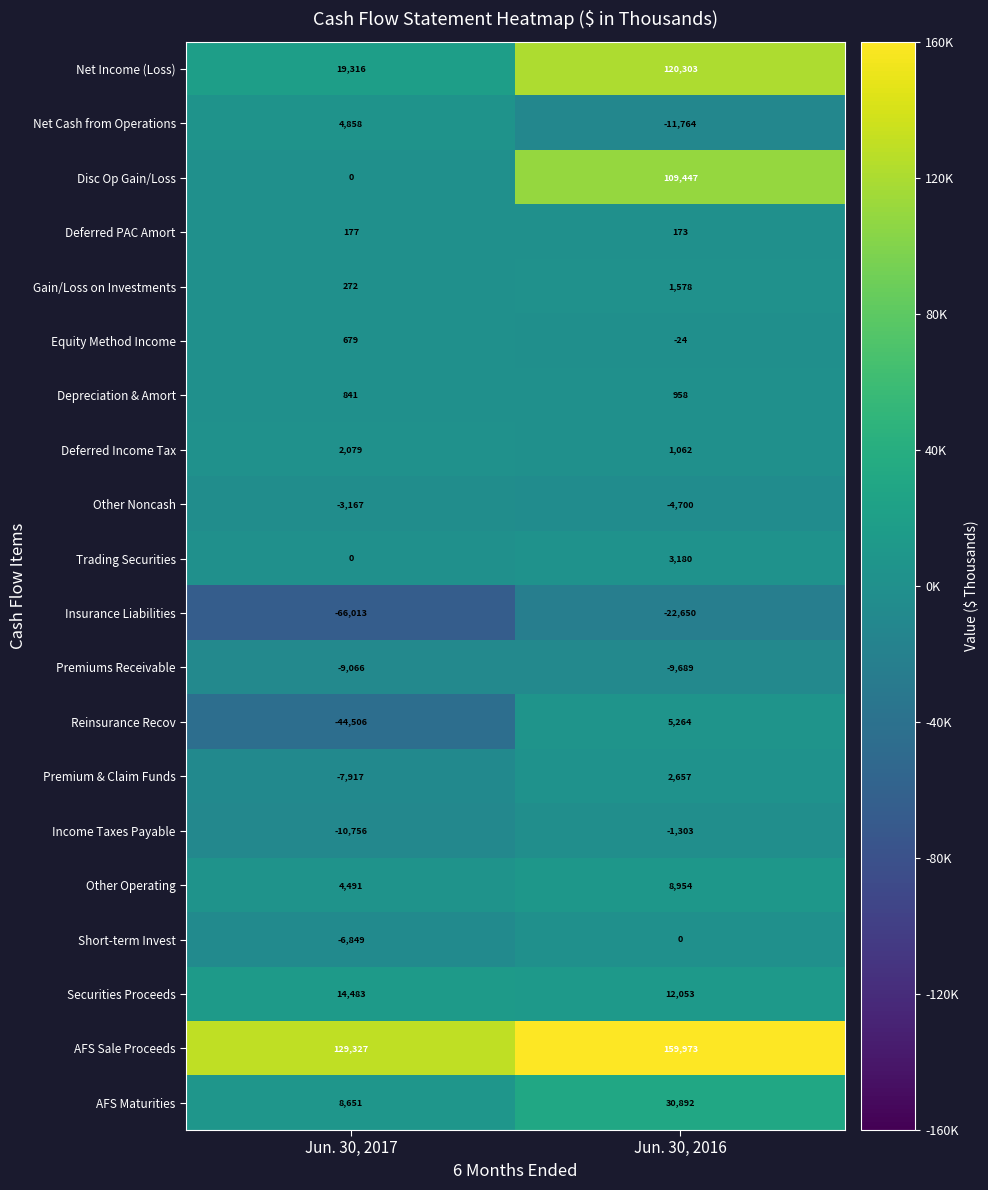

At which label is Income Taxes Payable closest to -6029?

Jun. 30, 2016